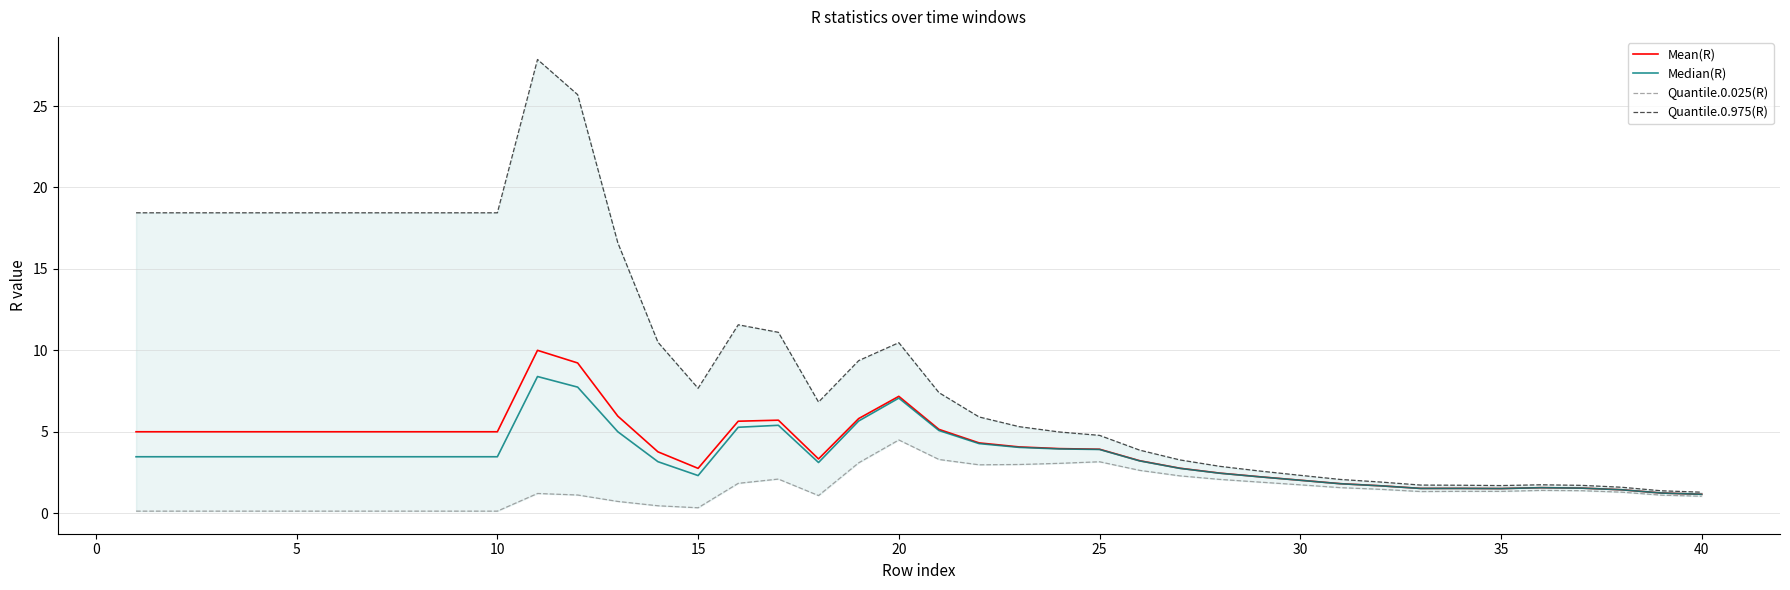

At how many categories does at least one series exceed 27?

1